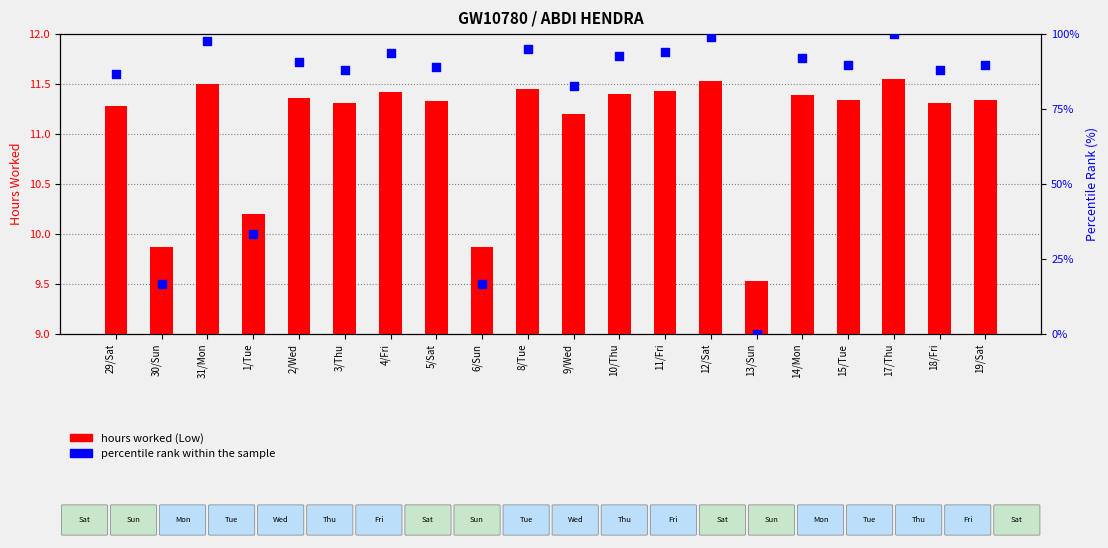

What is the change in value from 29/Sat to 6/Sun?

-69.8